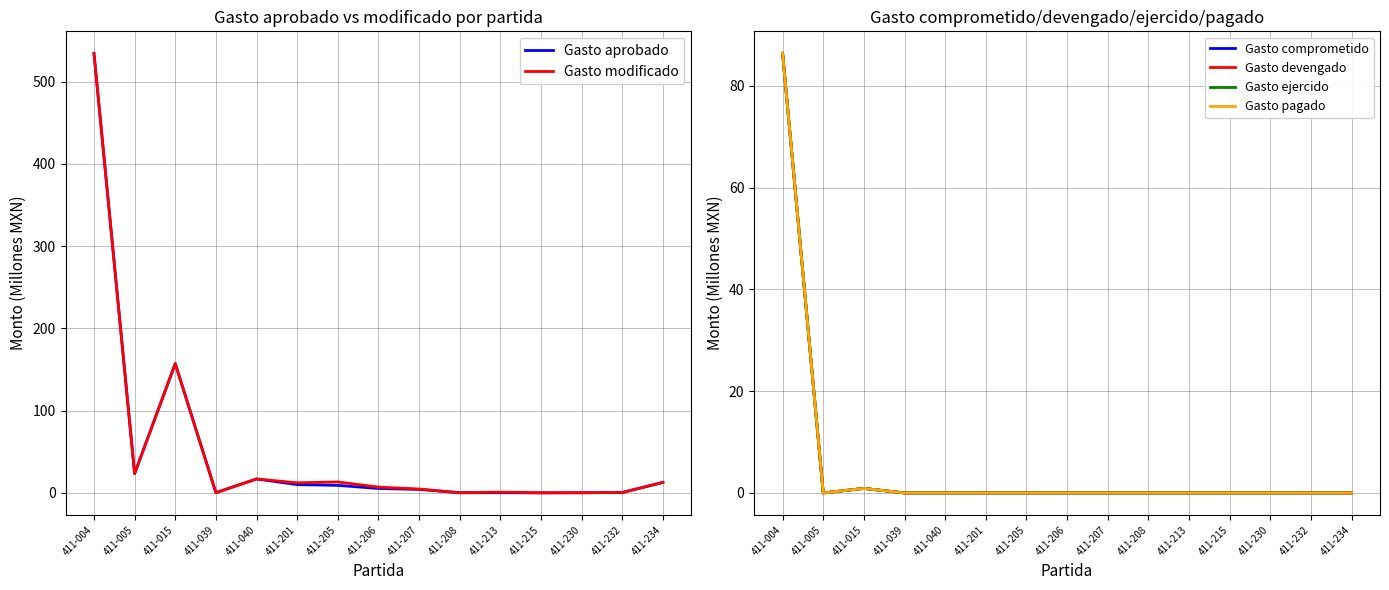

What is the difference between the Gasto pagado values at 411-232 and 411-004?

86.4